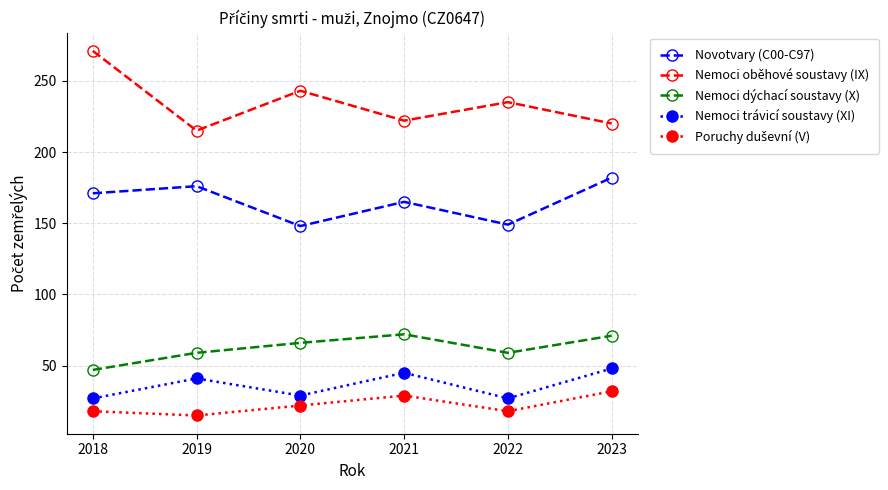

What is the value of the Nemoci dýchací soustavy (X) point at the 1st from the left?

47